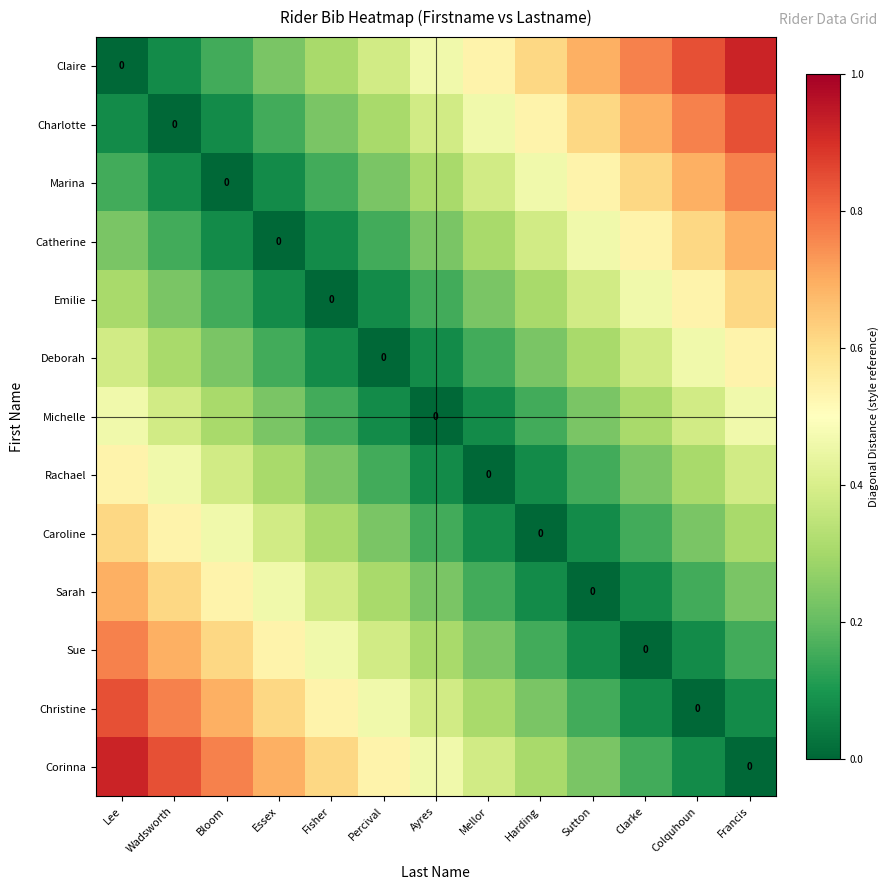

How many distinct data groups are displayed?

13